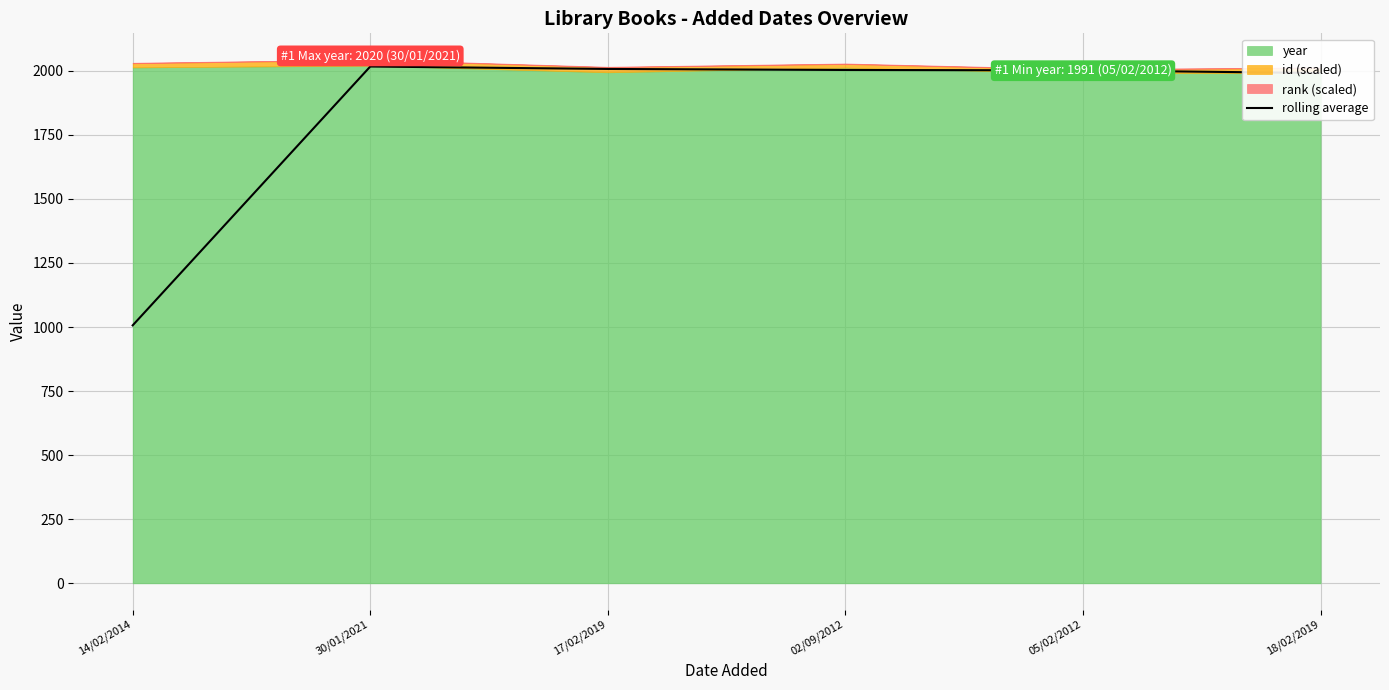

The rolling average series shows 1991.0 at 18/02/2019. True or false?

True